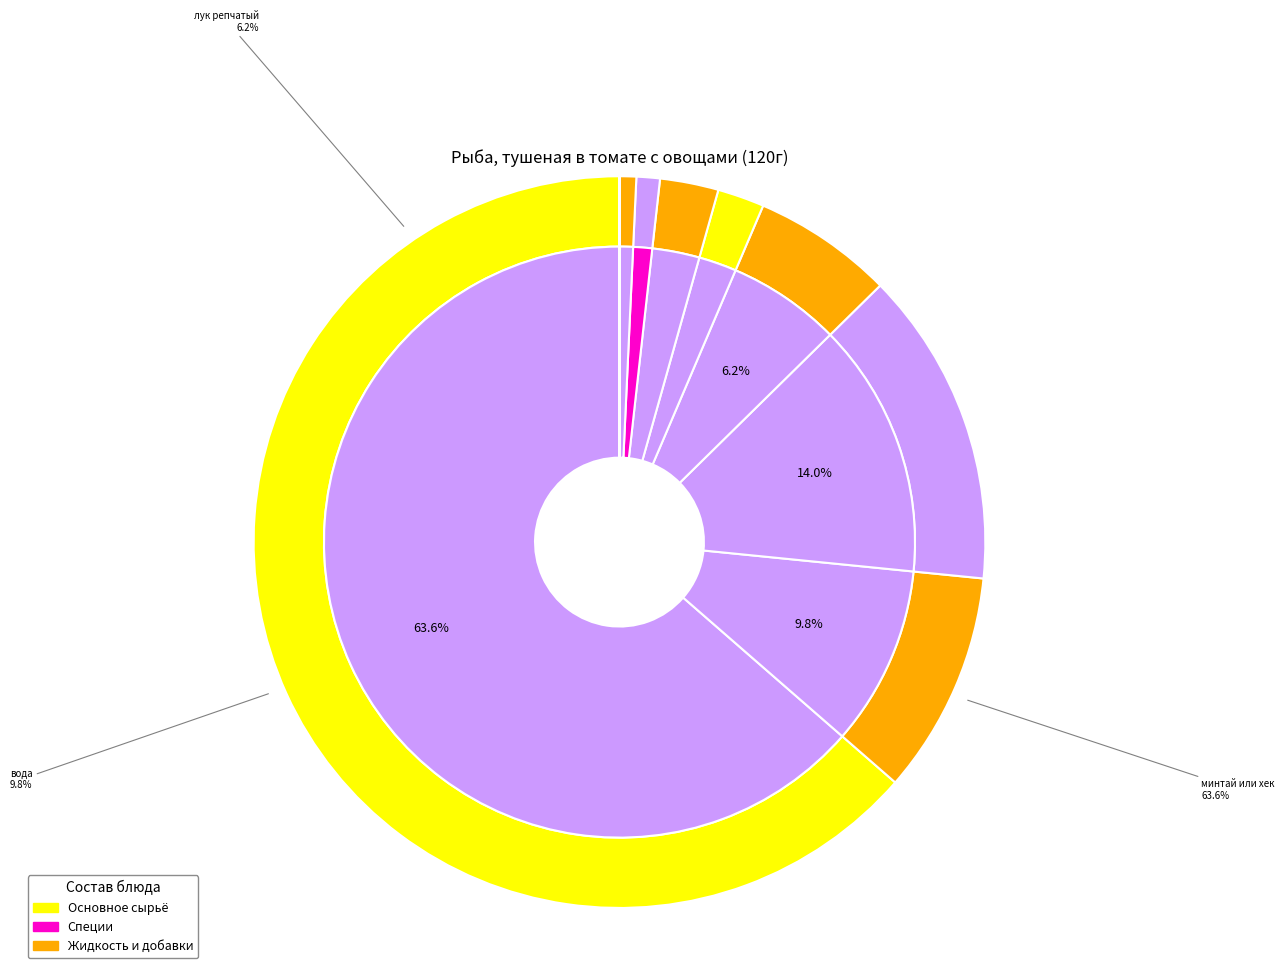

Which category has the biggest portion of the pie?

минтай или хек